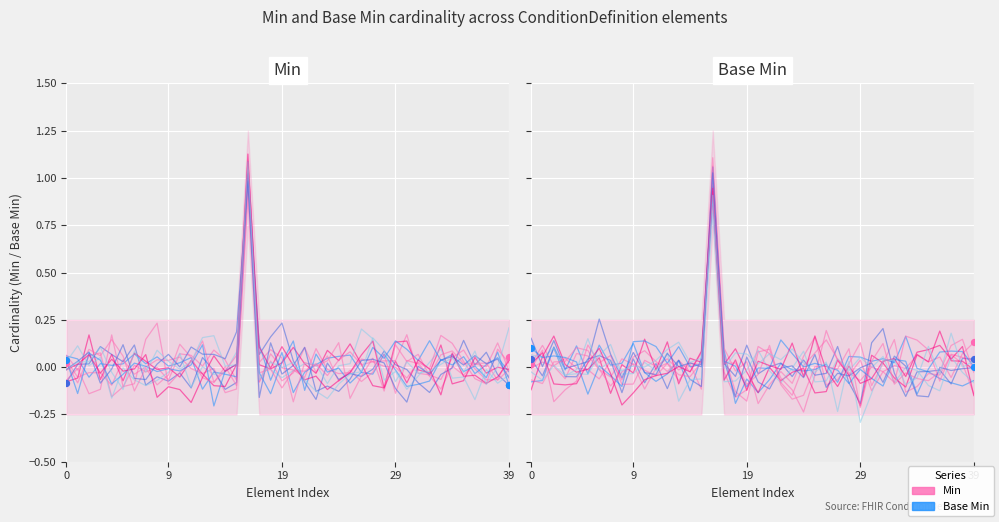

Which series has the largest Y range (max minus min)?

Min